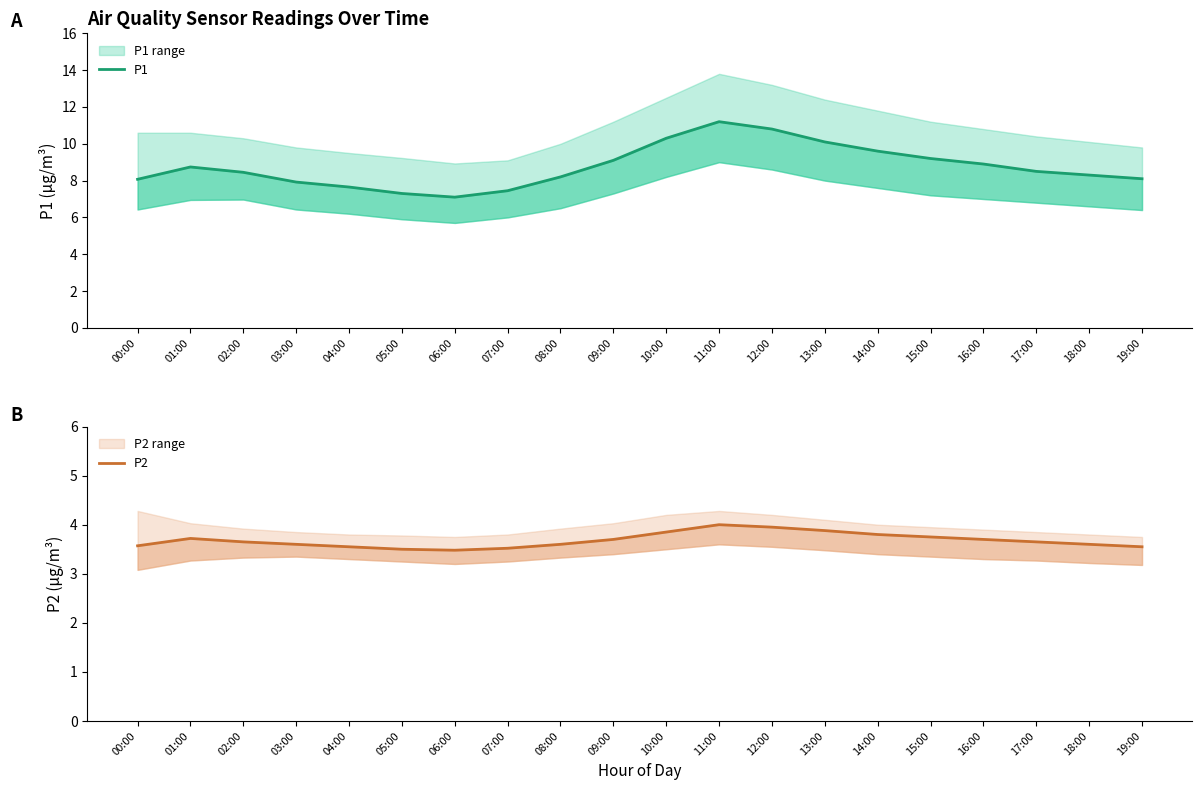

Does the chart display data point markers on the line(s)?

No